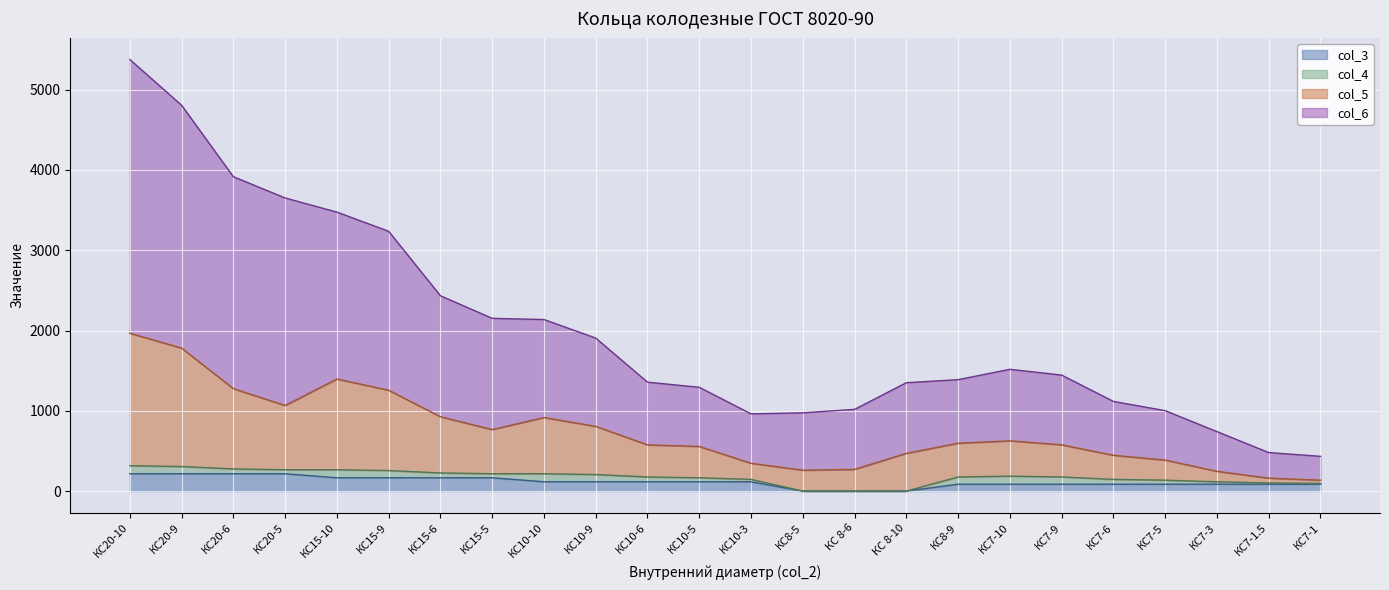

At which category is the sum across all series the highest?

КС20-10